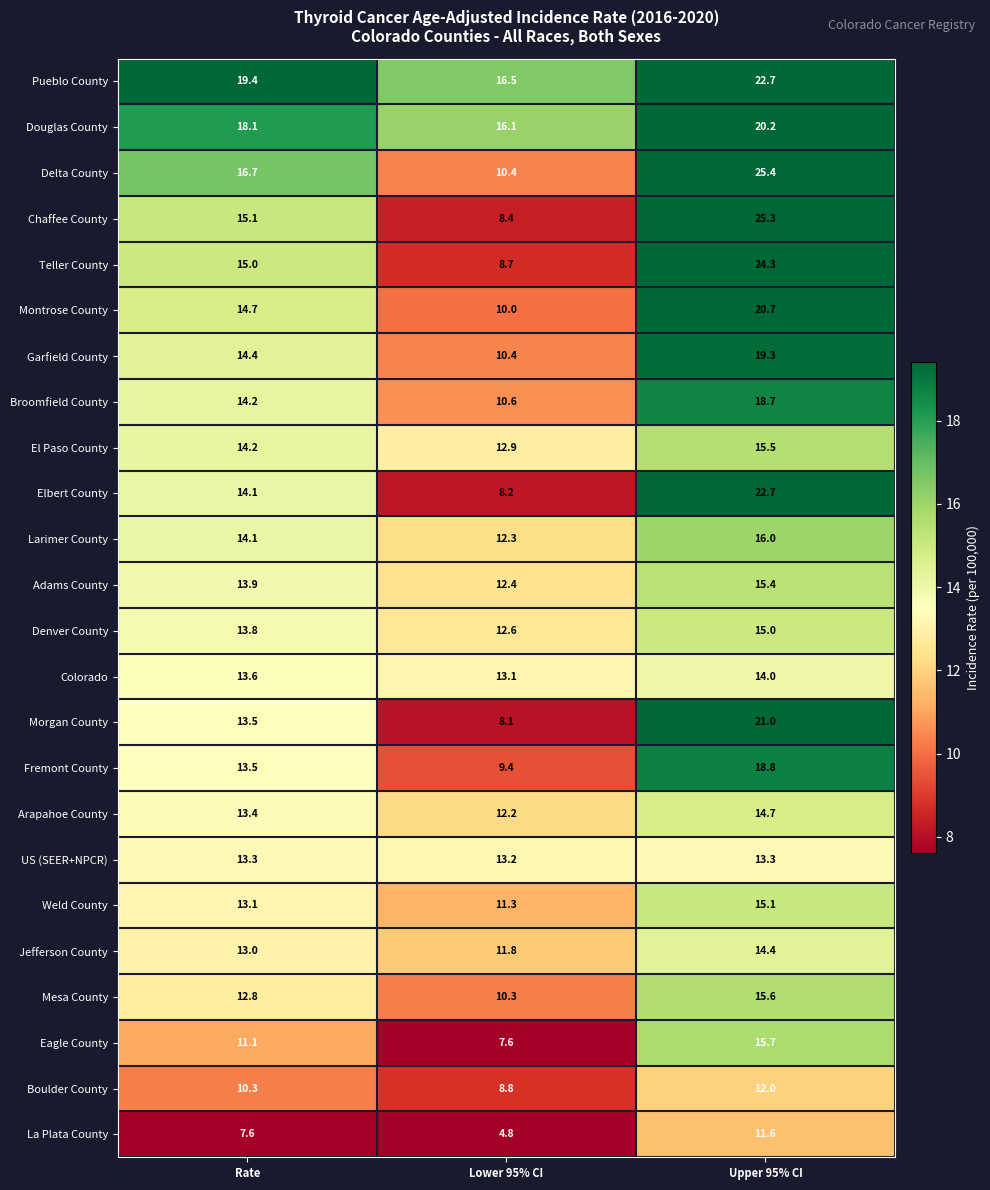

Which series has the largest total across all categories?

Pueblo County